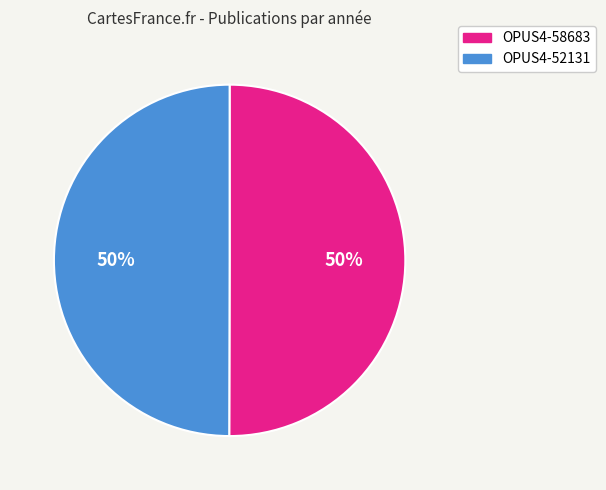

Combined, do OPUS4-58683 and OPUS4-52131 account for over 50%?

Yes